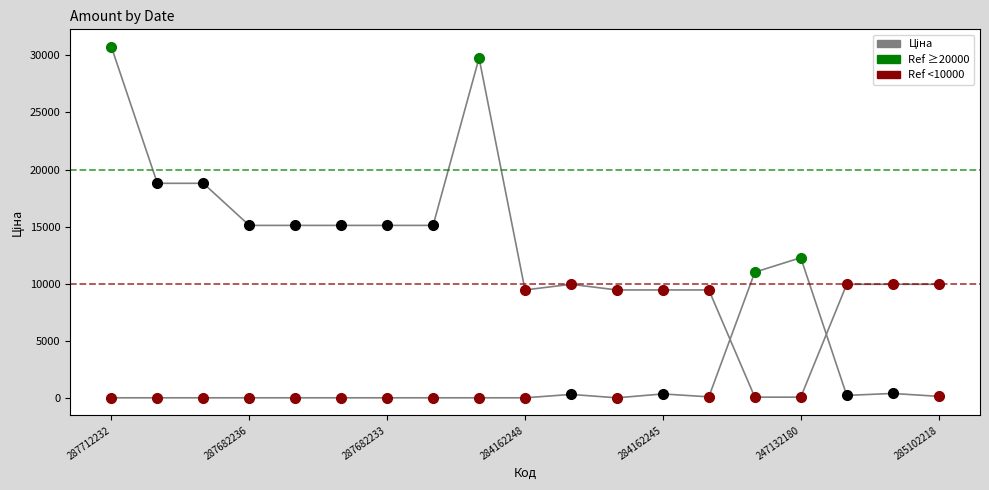

At which category is the sum across all series the highest?

287712232